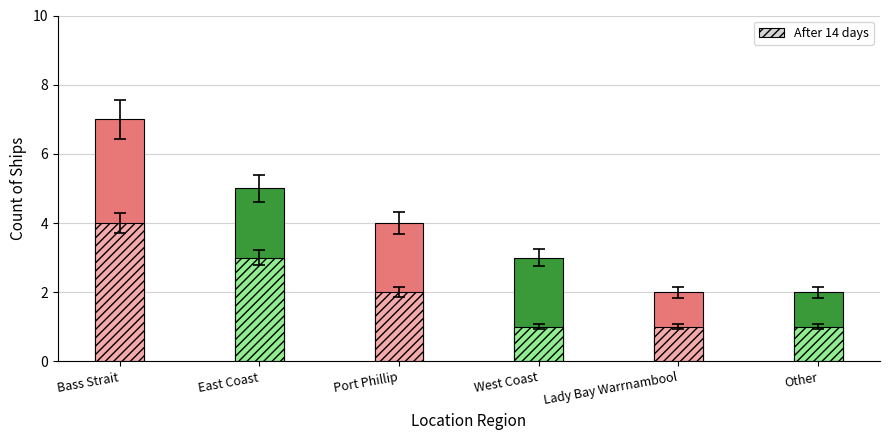

What is the sum of the After 14 days values at West Coast and East Coast?

4